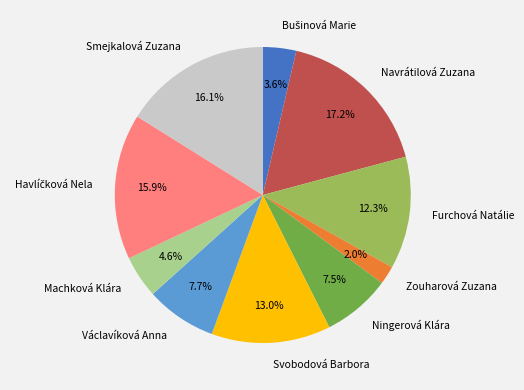

What is the largest slice in the pie chart?

Navrátilová Zuzana